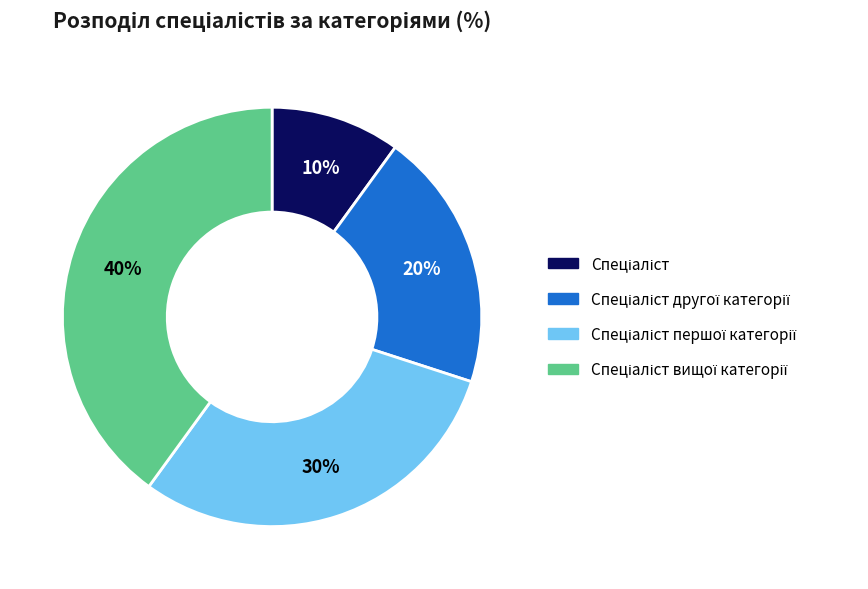

To the nearest percent, what is the difference between the largest and smallest slice percentages?

30%